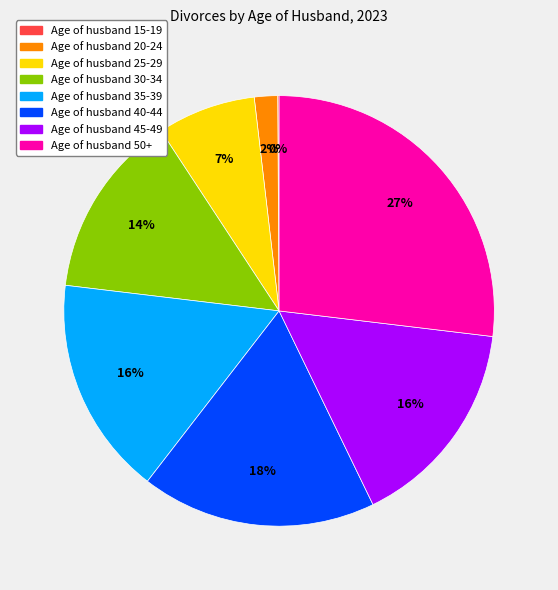

To the nearest percent, what is the average slice percentage?

12%